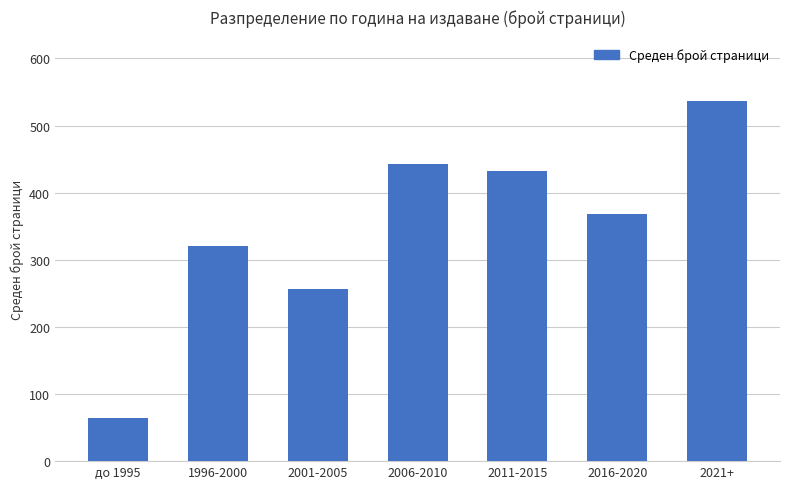

Is it true that the value at 2021+ is 251?

False